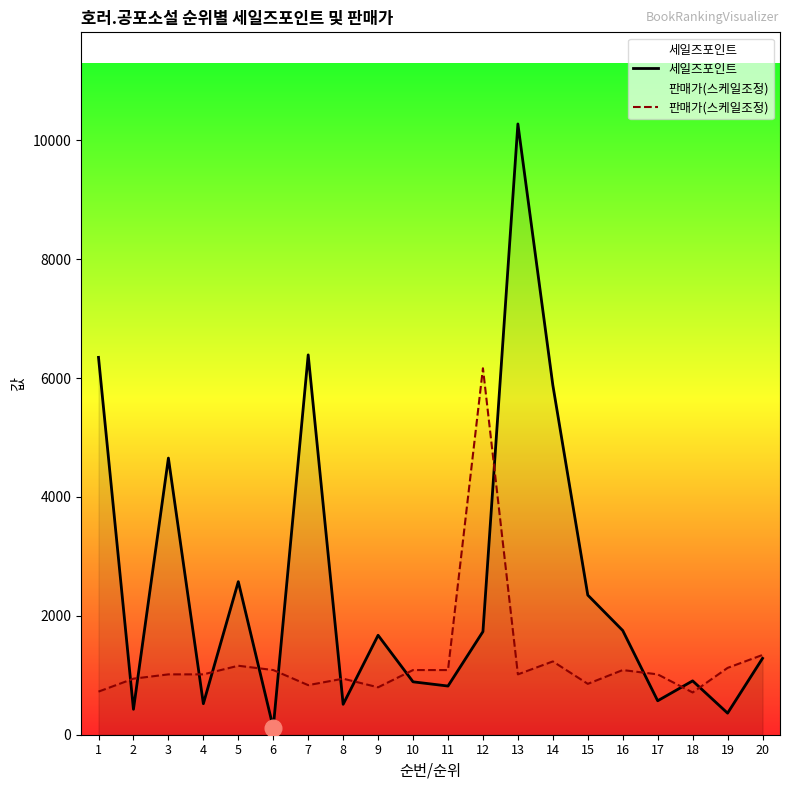

At which label does 판매가(스케일조정) reach its minimum?

18